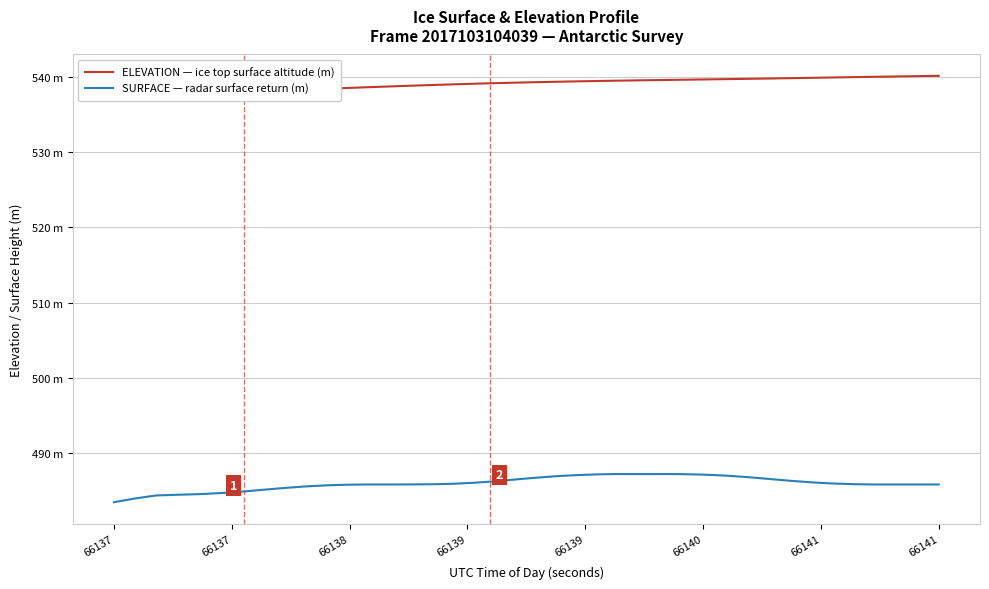

How many lines are shown in the chart?

2